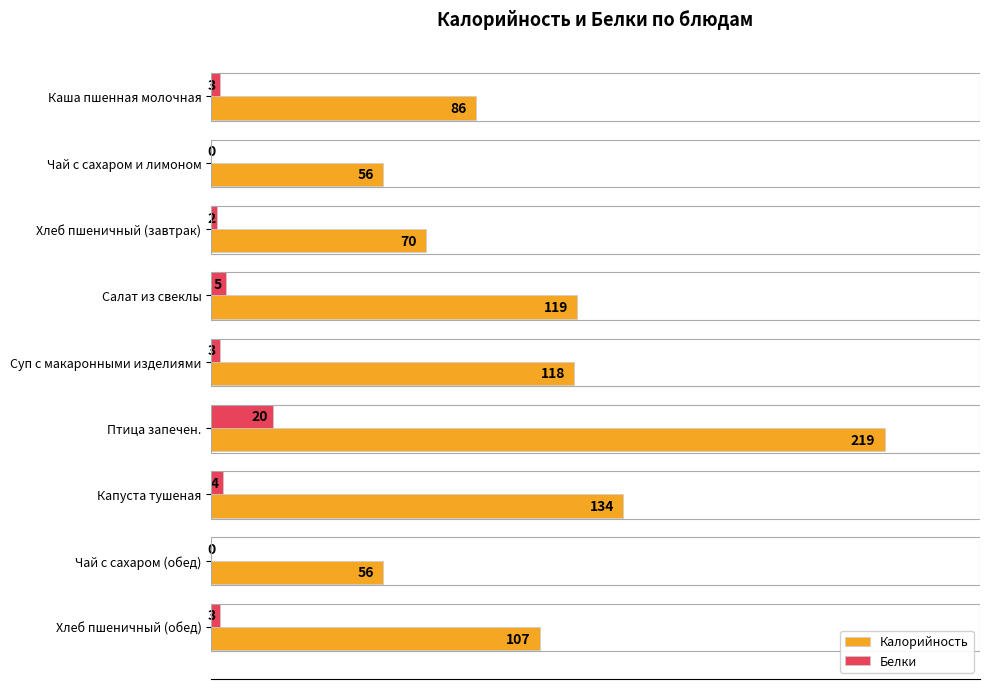

What is the sum of the Белки values at Капуста тушеная and Хлеб пшеничный (завтрак)?

6